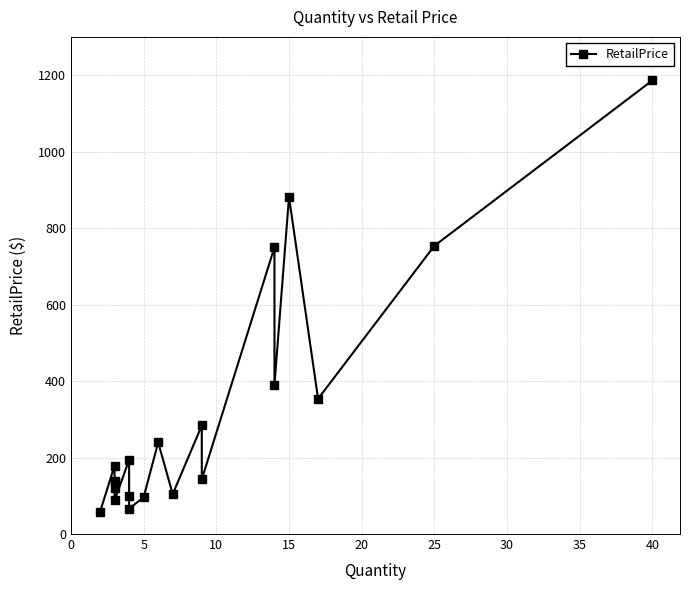

Reading right to left, what are all the values shown in this chart?

1186.2	753.6	353.6	881.3	390.1	749.9	143.1	283.8	104.4	239.7	96.0	66.6	99.4	193.9	87.8	120.6	135.9	139.9	178.9	58.0